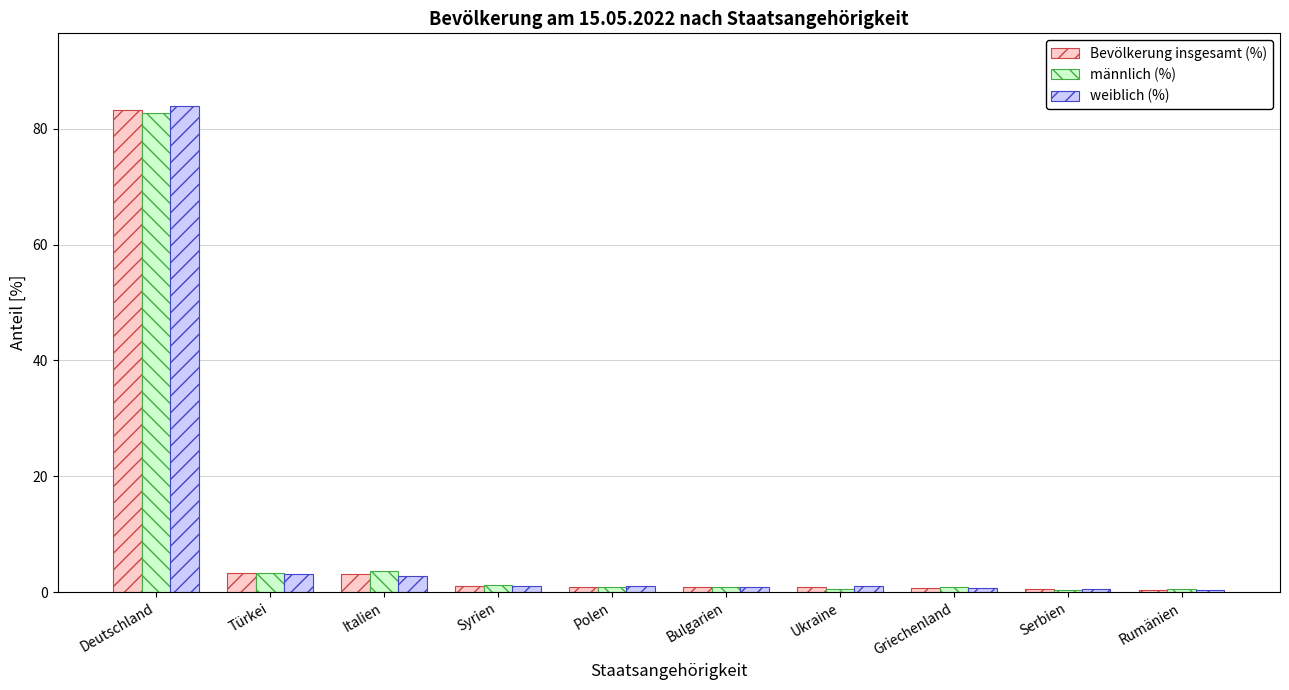

Where does the weiblich (%) series first go above 1?

Deutschland